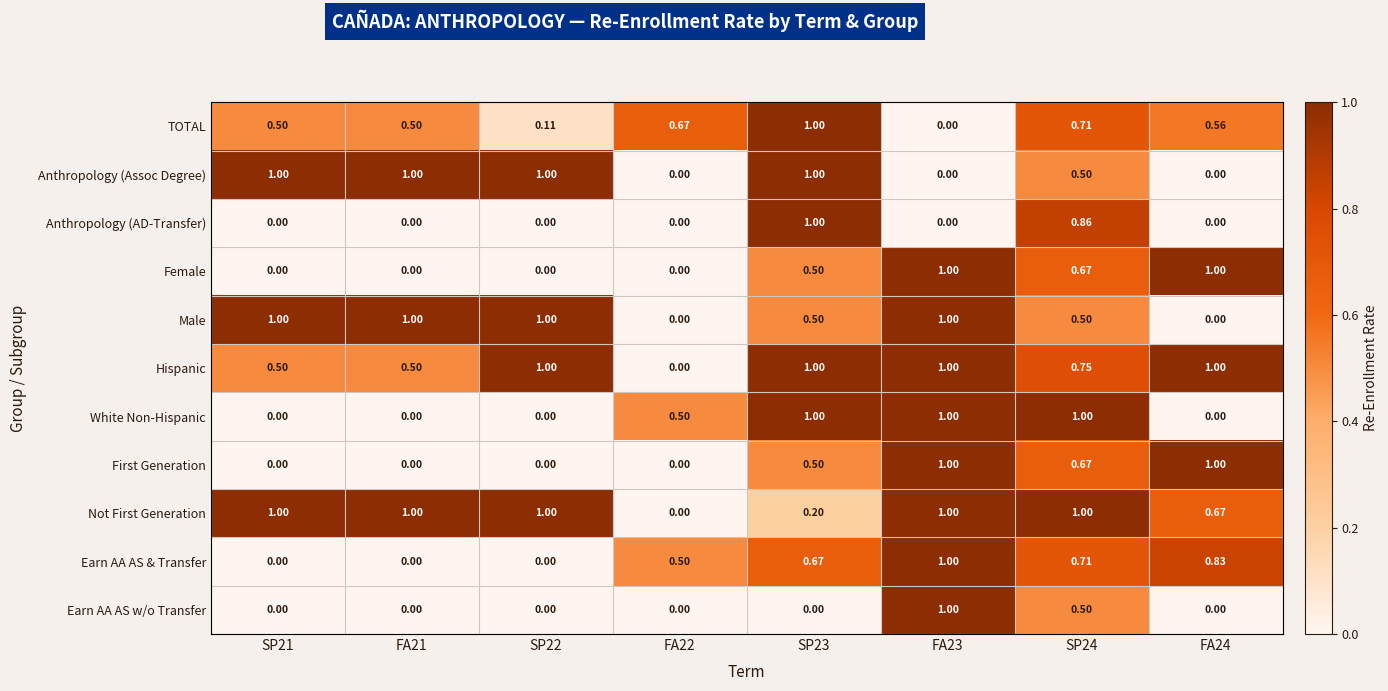

Which series changed the most between SP23 and SP24?

Not First Generation